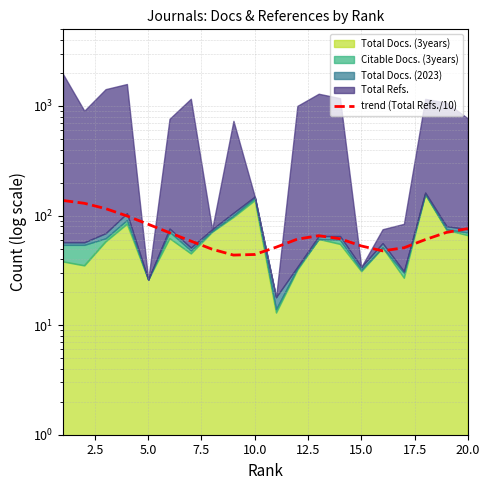

Which has a higher value, 5.0 or 2.5?

2.5